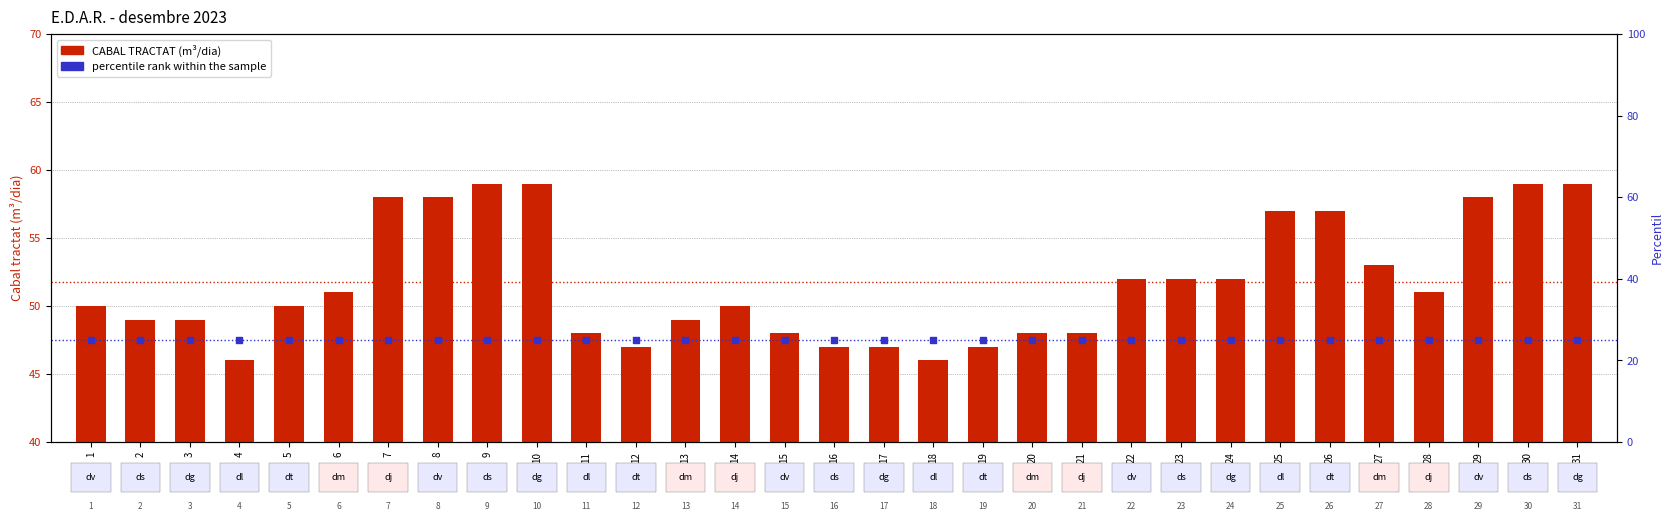

What are all the series names shown in the legend?

CABAL TRACTAT (m³/dia), percentile rank within the sample